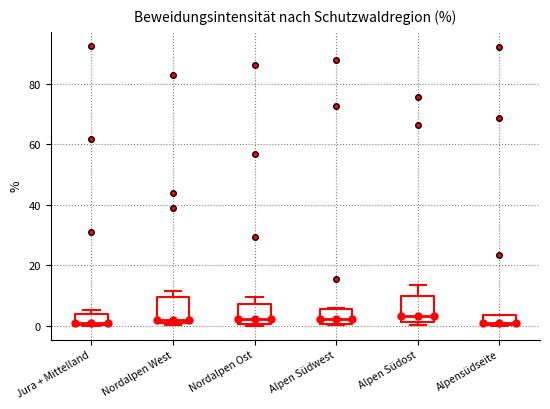

Where is the upper edge of the box for Nordalpen Ost on the y-axis? The values are not printed on the chart, so give them approximately, as read against the axis.

8